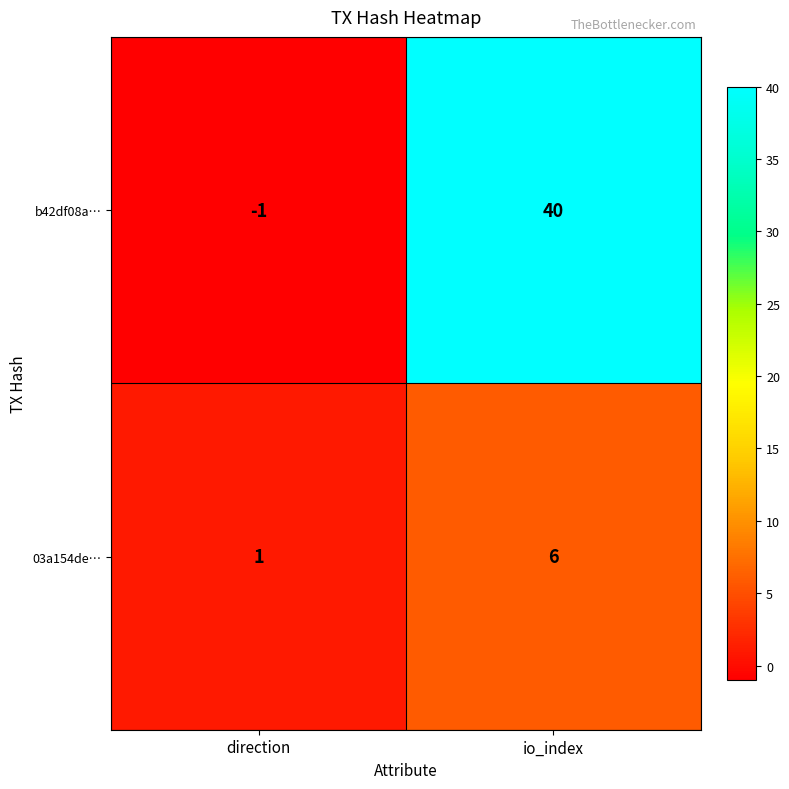

Reading right to left, list all the values displayed in this chart.

b42df08a…: io_index=40	direction=-1
03a154de…: io_index=6	direction=1